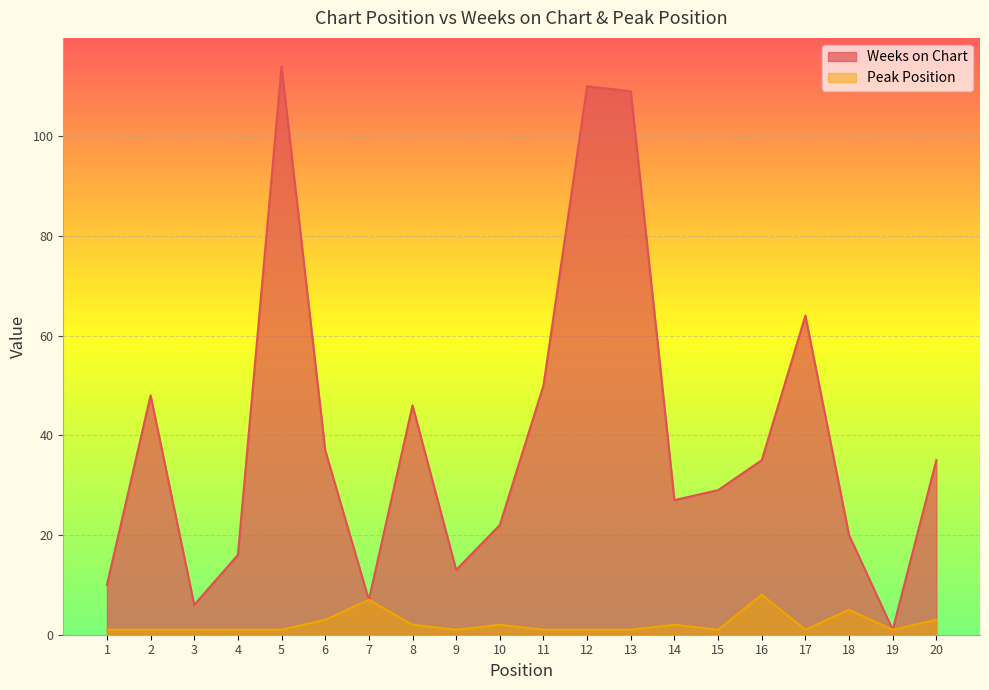

Between 10 and 11, which is larger?

11